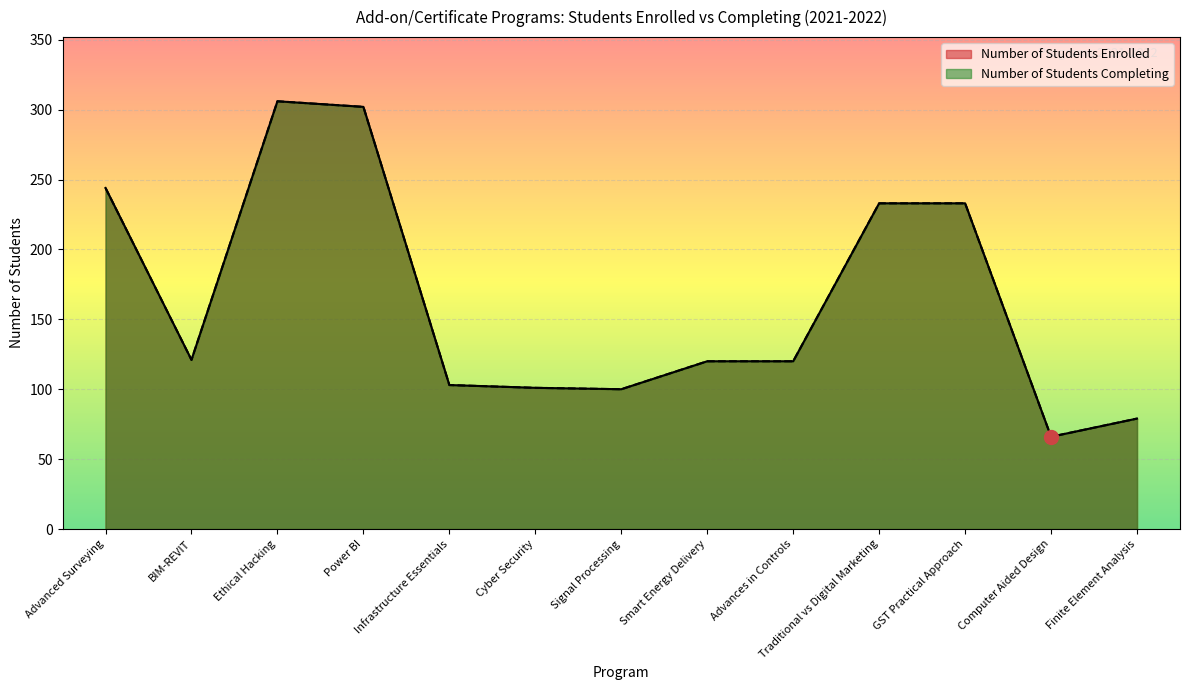

Which category has the lowest value across all series?

Computer Aided Design